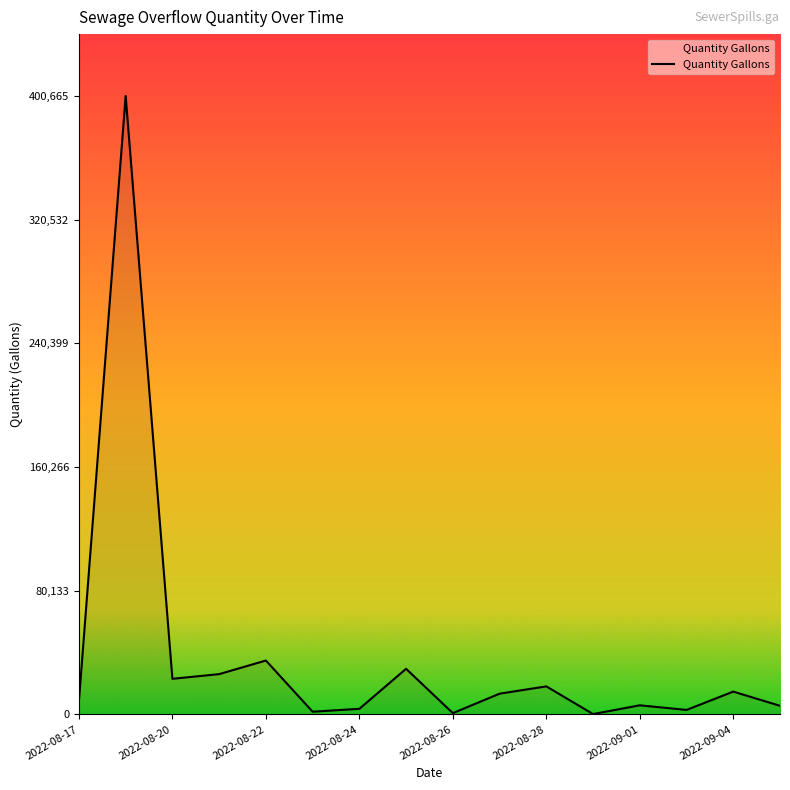

What is the maximum value shown in the chart?

400665